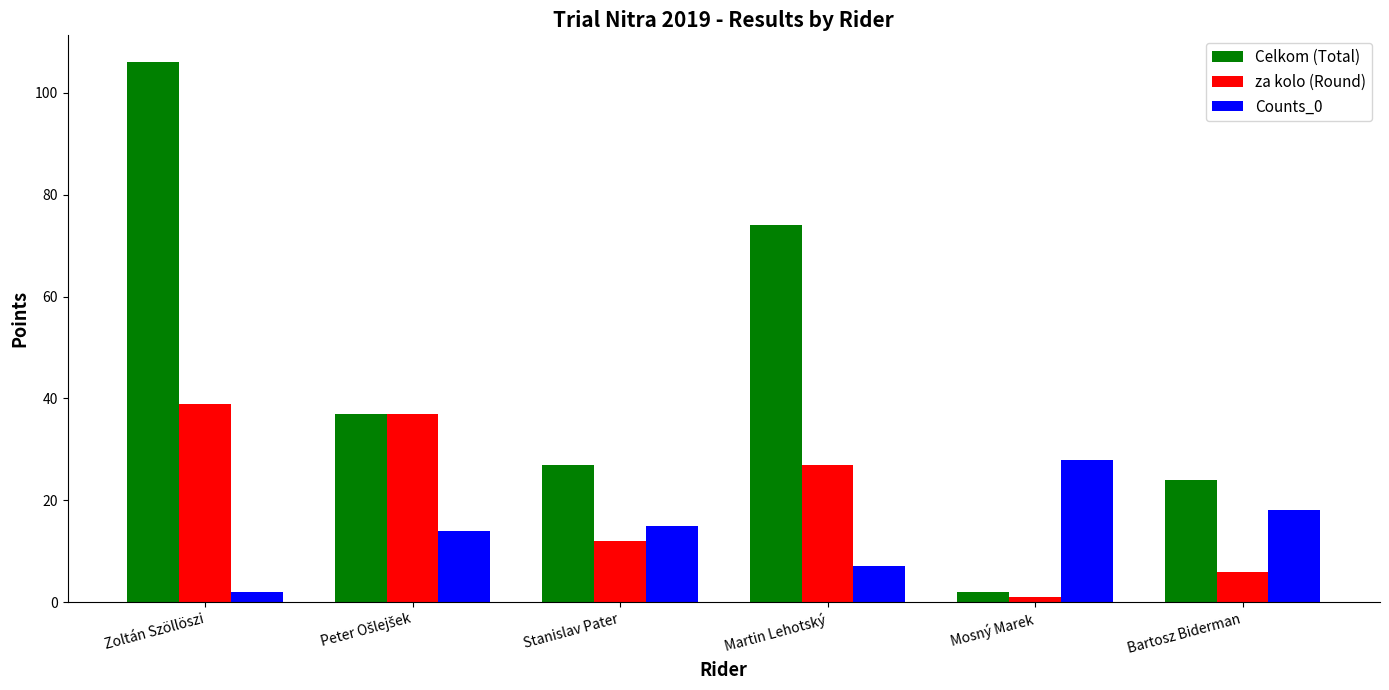

What is the difference between the Counts_0 values at Bartosz Biderman and Stanislav Pater?

3